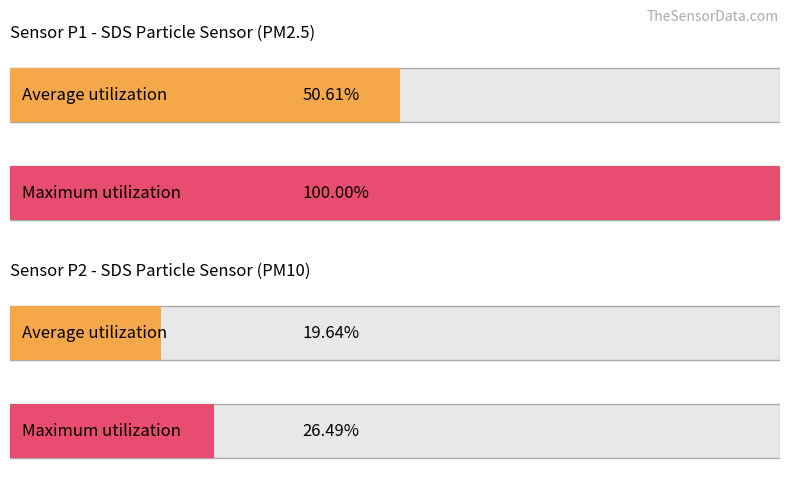

Does the chart contain stacked bars?

No